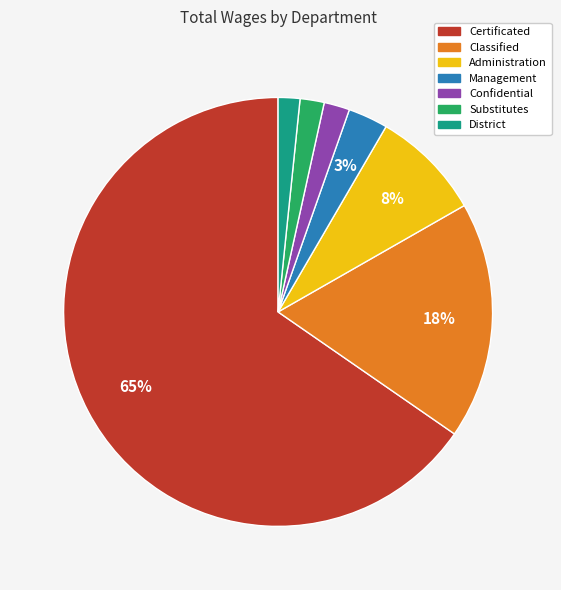

Do District and Substitutes together represent more than half of the pie?

No